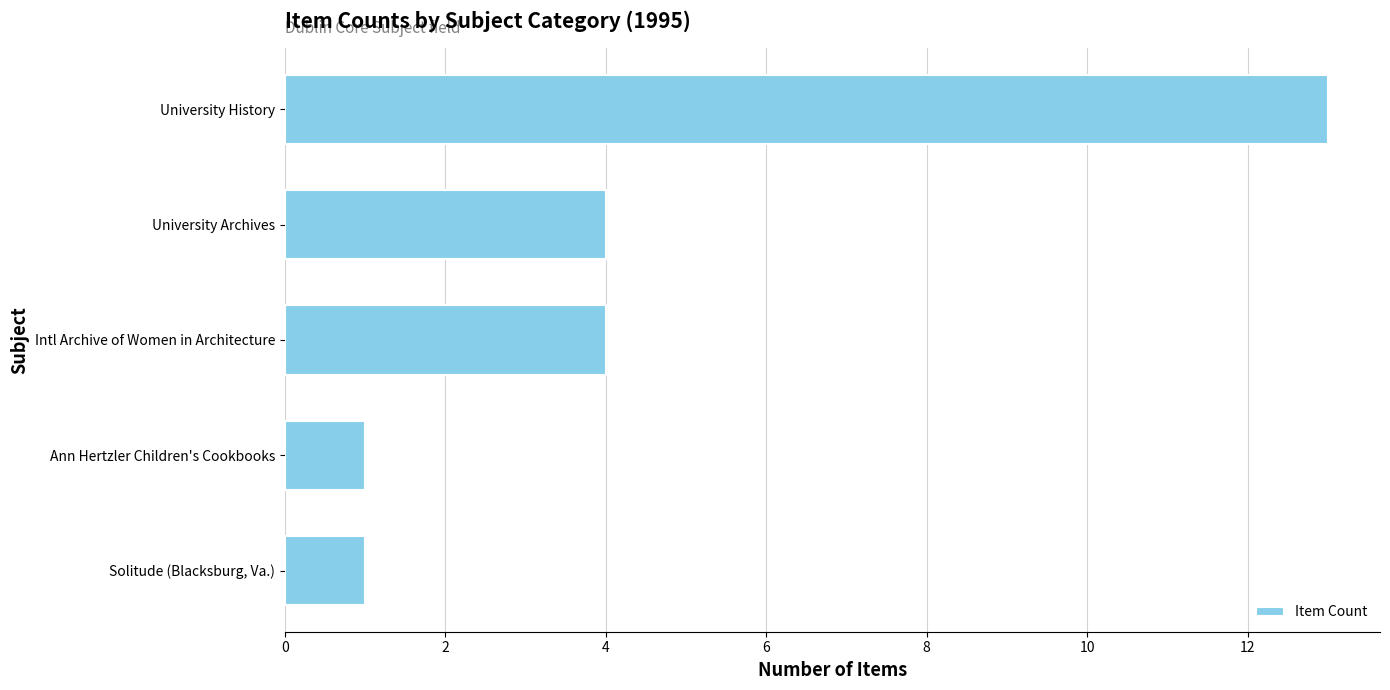

The chart shows a value of 6 at Intl Archive of Women in Architecture. True or false?

False